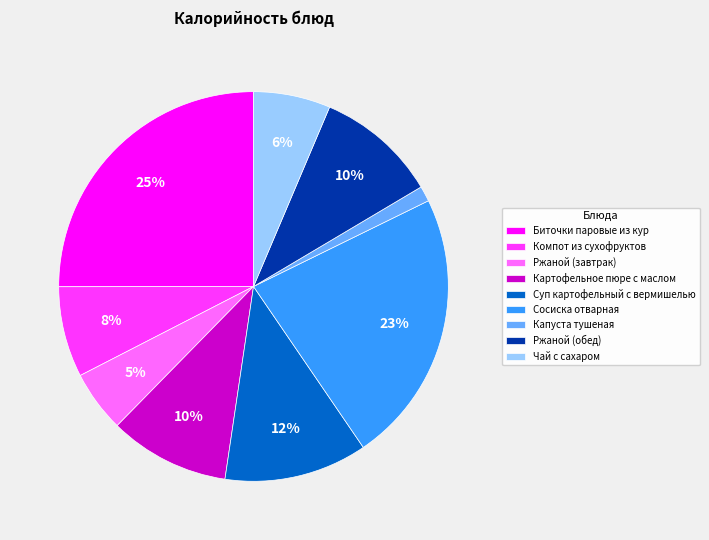

True or false: Сосиска отварная accounts for 23% of the total.

True